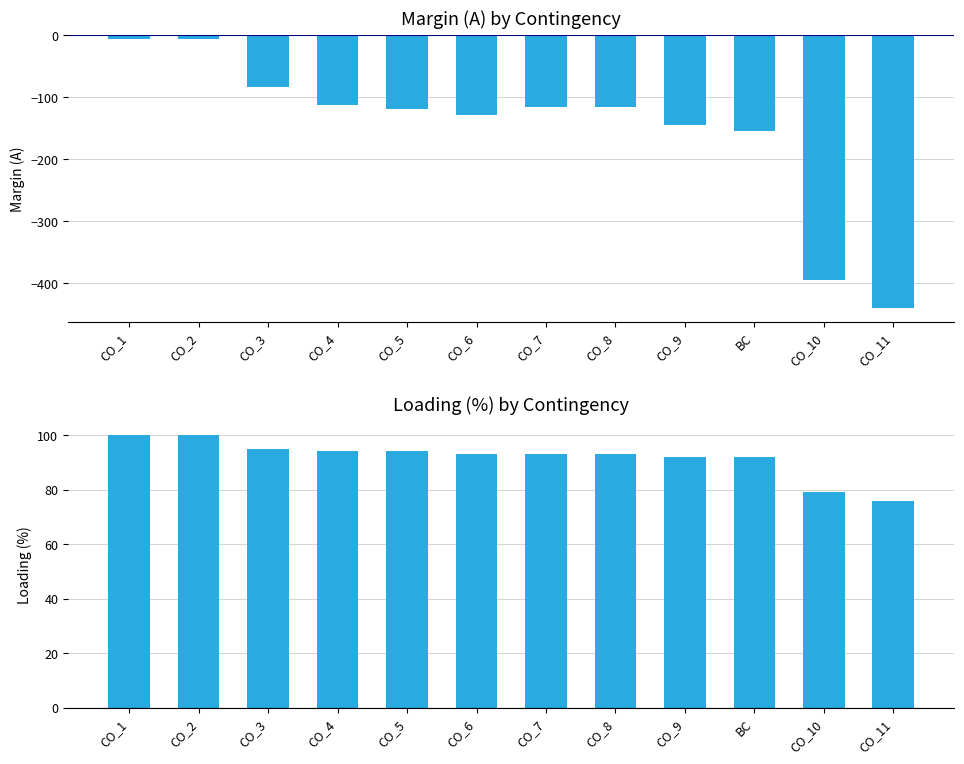

Which series has the largest range (max minus min)?

Margin (A)